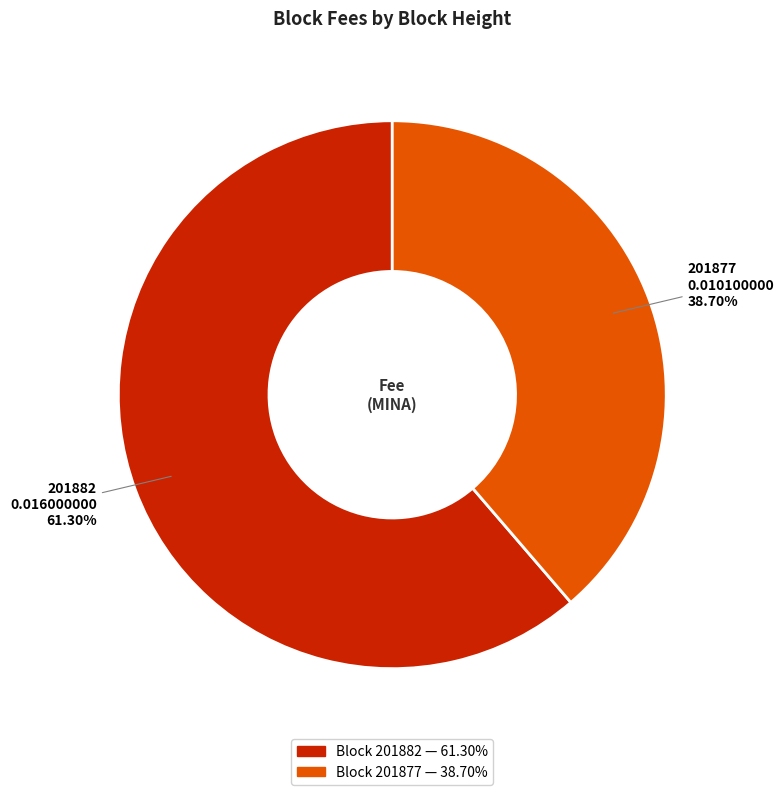

Does any single category account for the majority?

Yes